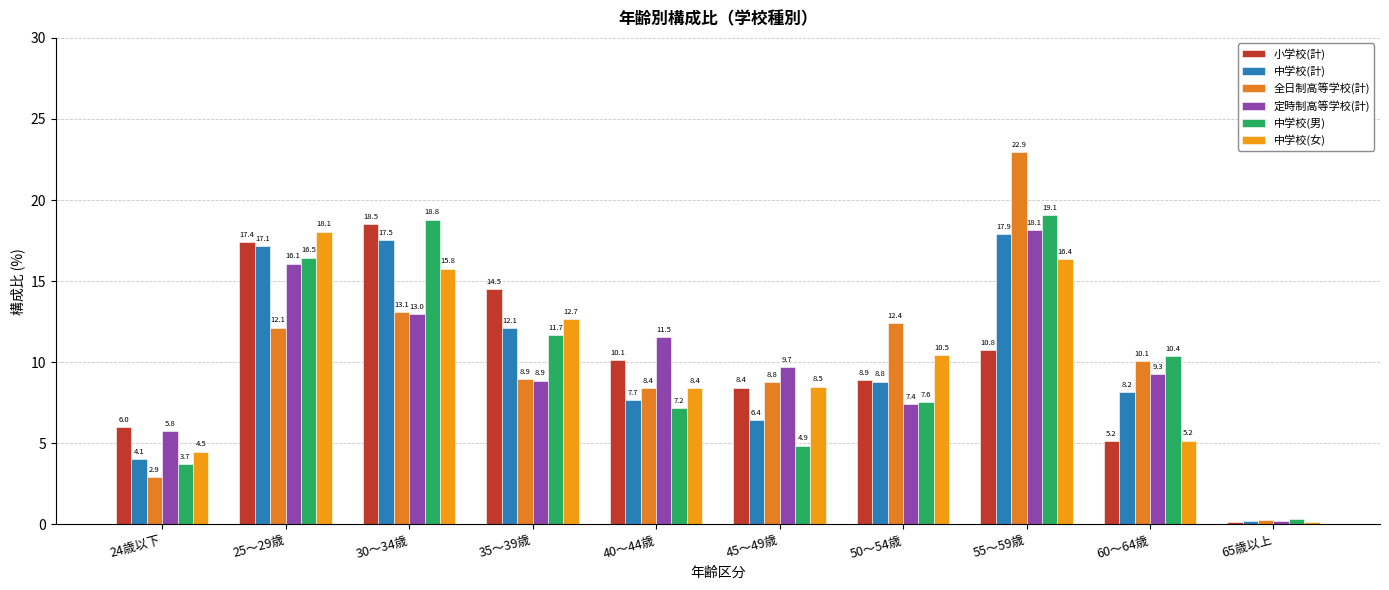

At which category does the chart reach its minimum across all series?

65歳以上